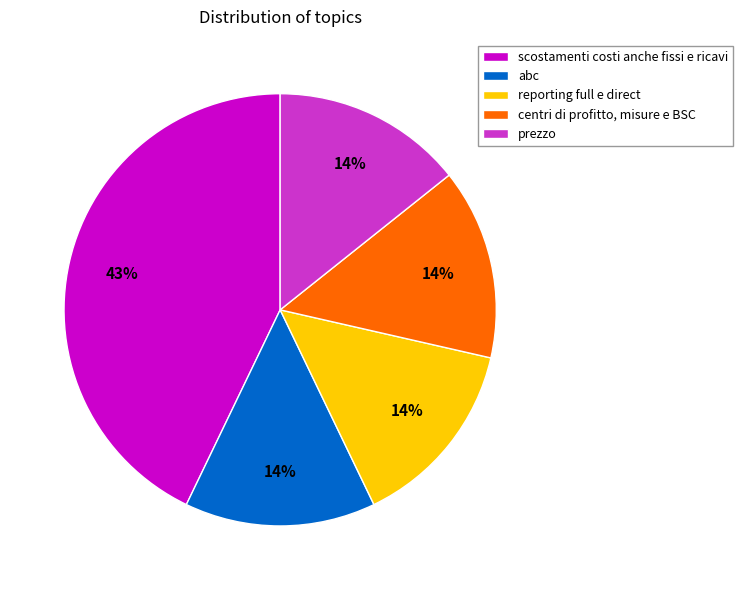

Is there a majority slice in this chart?

No